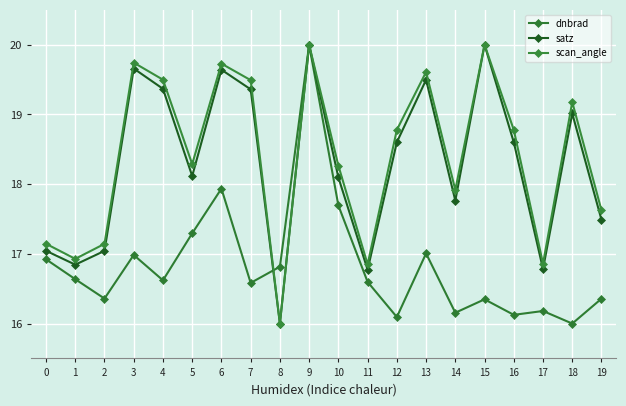

Reading left to right, transcribe all the data shown in this chart.

dnbrad: 0=16.9	1=16.6	2=16.4	3=17.0	4=16.6	5=17.3	6=17.9	7=16.6	8=16.8	9=20.0	10=17.7	11=16.6	12=16.1	13=17.0	14=16.2	15=16.3	16=16.1	17=16.2	18=16.0	19=16.4
satz: 0=17.0	1=16.8	2=17.0	3=19.7	4=19.4	5=18.1	6=19.6	7=19.4	8=16.0	9=20.0	10=18.1	11=16.8	12=18.6	13=19.5	14=17.8	15=20.0	16=18.6	17=16.8	18=19.0	19=17.5
scan_angle: 0=17.1	1=16.9	2=17.1	3=19.7	4=19.5	5=18.3	6=19.7	7=19.5	8=16.0	9=20.0	10=18.3	11=16.8	12=18.8	13=19.6	14=17.9	15=20.0	16=18.8	17=16.9	18=19.2	19=17.6